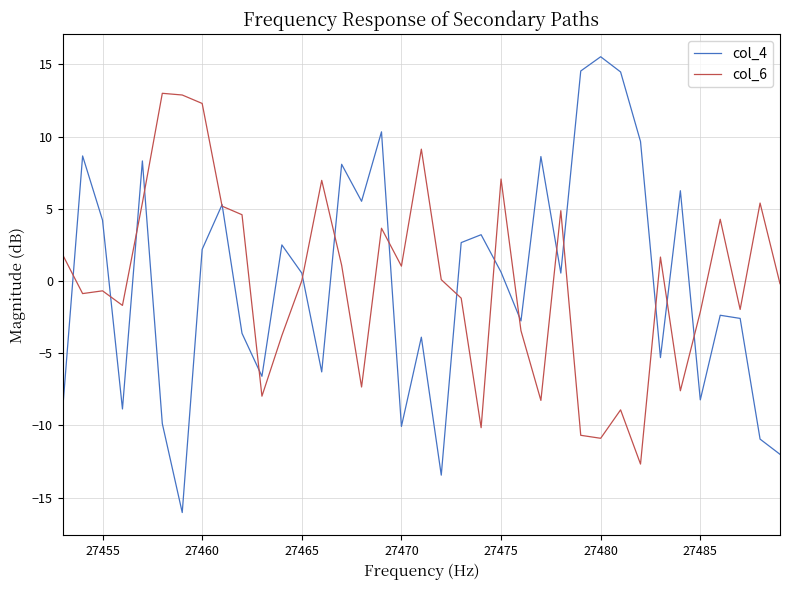

Which series has the largest range (max minus min)?

col_4